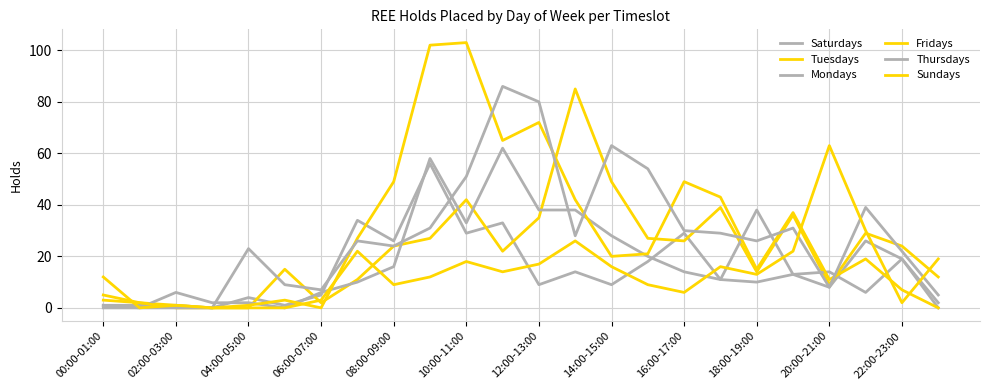

How many lines are shown in the chart?

6